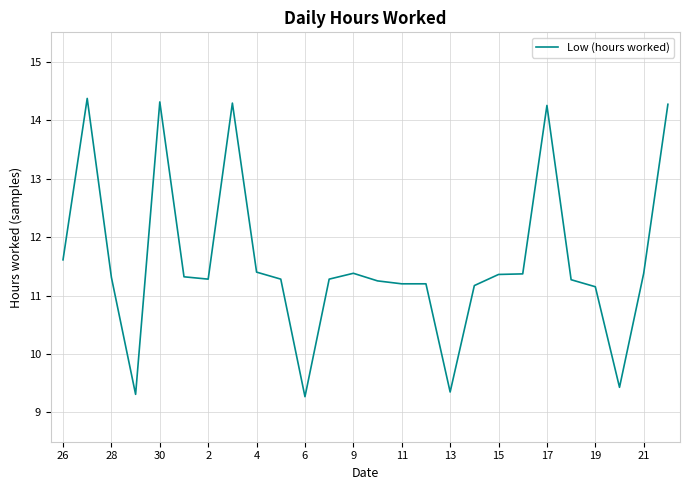

Count the number of categories in the chart.

26